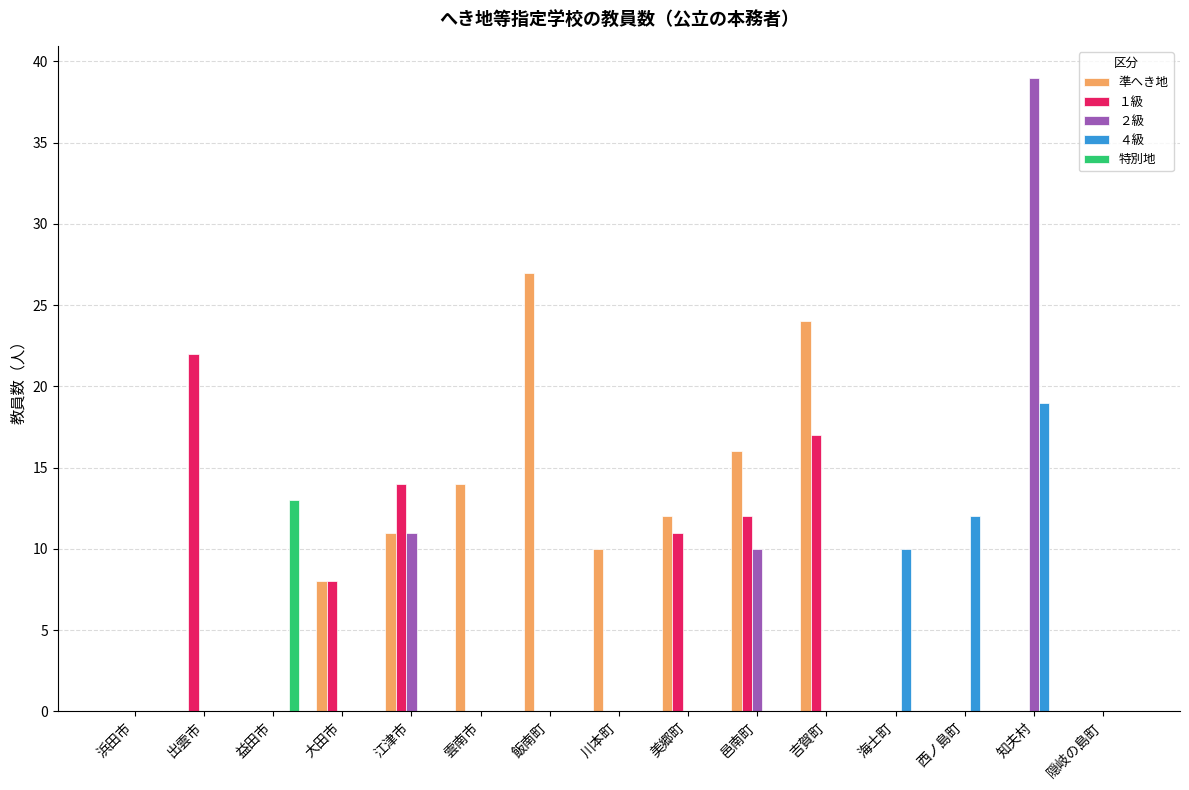

True or false: 準へき地 has a value of 23 at 邑南町.

False